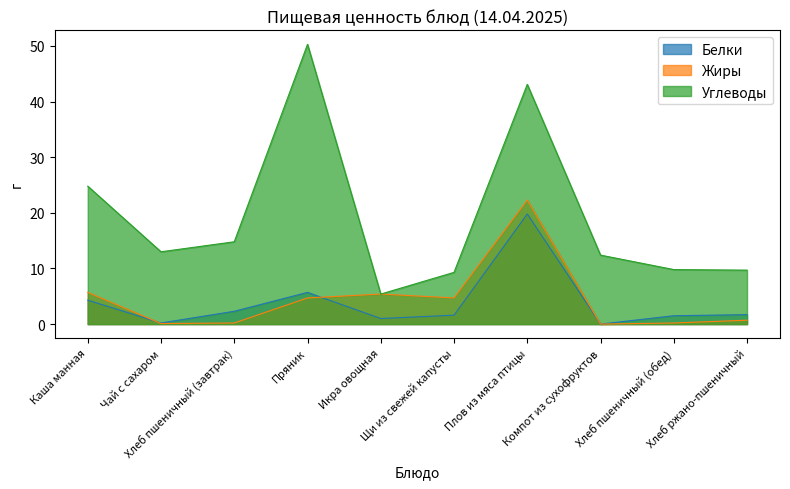

At which label does Белки first exceed 1?

Каша манная